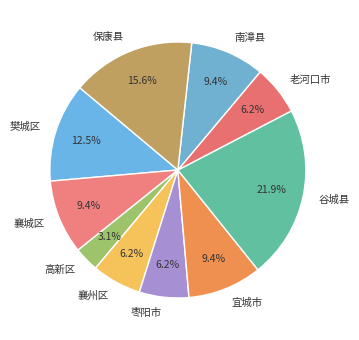

How many segments does this pie chart have?

10